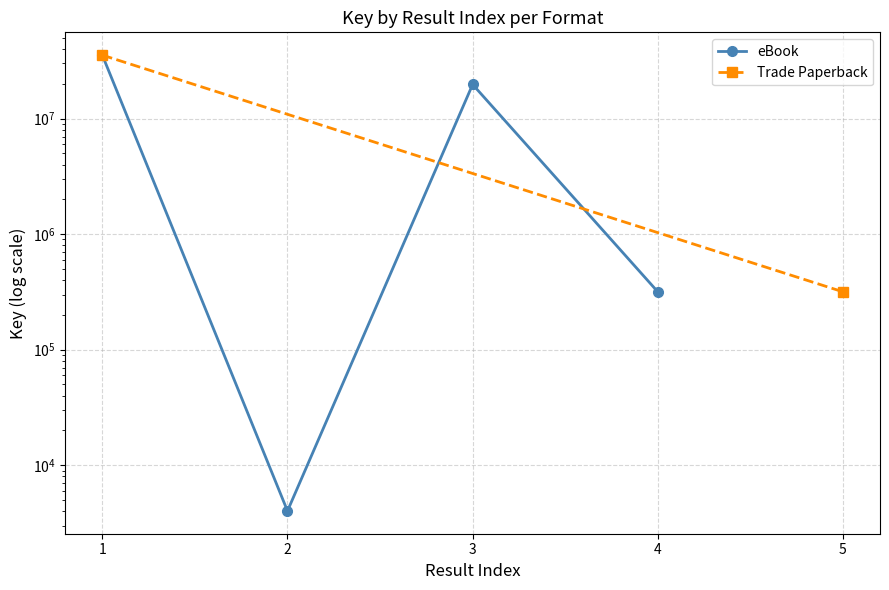

Rank the categories by value from highest to lowest.

1, 3, 4, 2